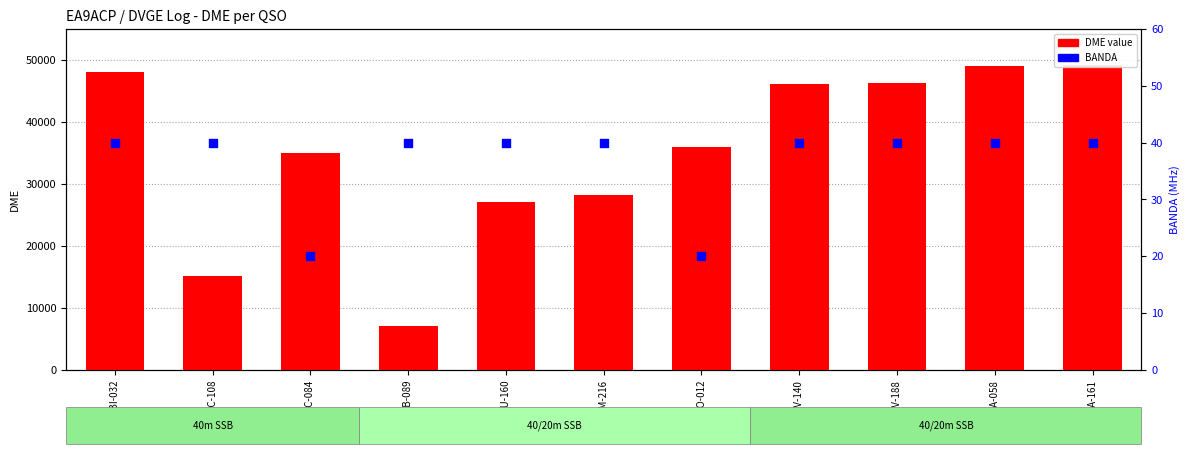

Which series has the widest spread of Y values?

DME value